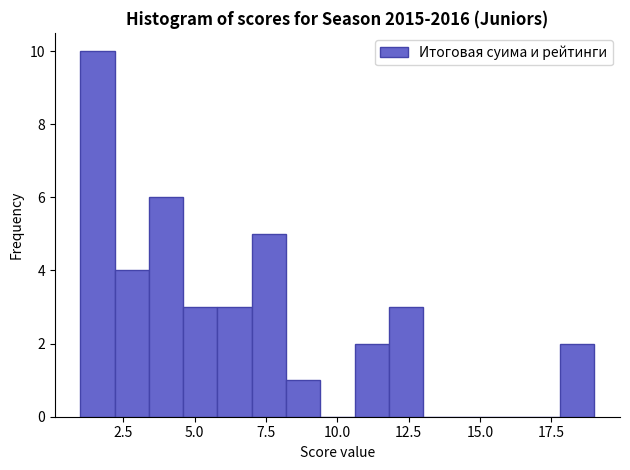

Around what value on the x-axis is the tallest bar? Give the approximate position of its centre, as read against the axis.

1.5